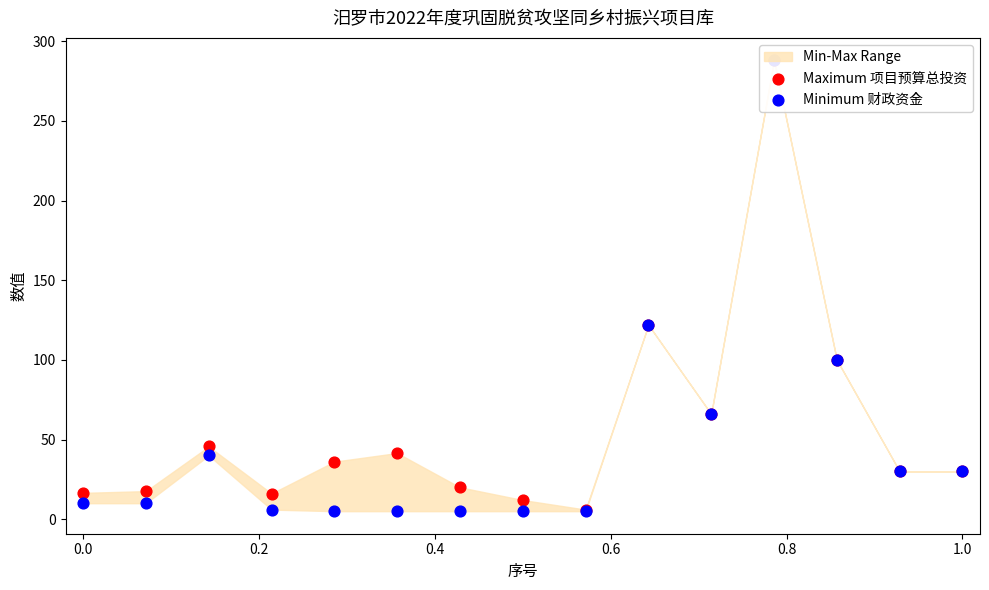

Which series has the largest total across all categories?

Maximum 项目预算总投资